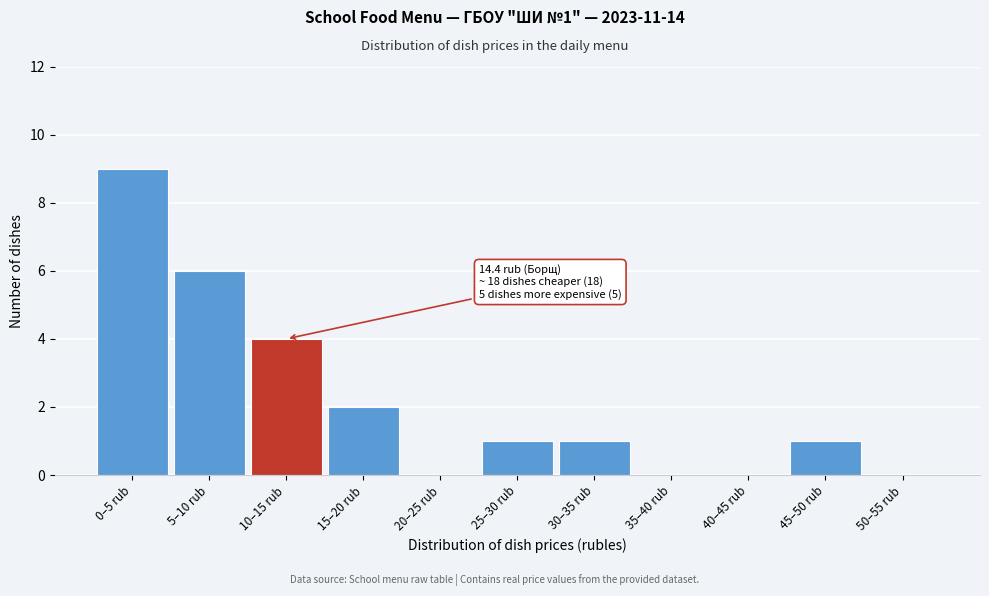

Reading left to right, what are all the values shown in this chart?

0–5 rub=9	5–10 rub=6	10–15 rub=4	15–20 rub=2	20–25 rub=0	25–30 rub=1	30–35 rub=1	35–40 rub=0	40–45 rub=0	45–50 rub=1	50–55 rub=0